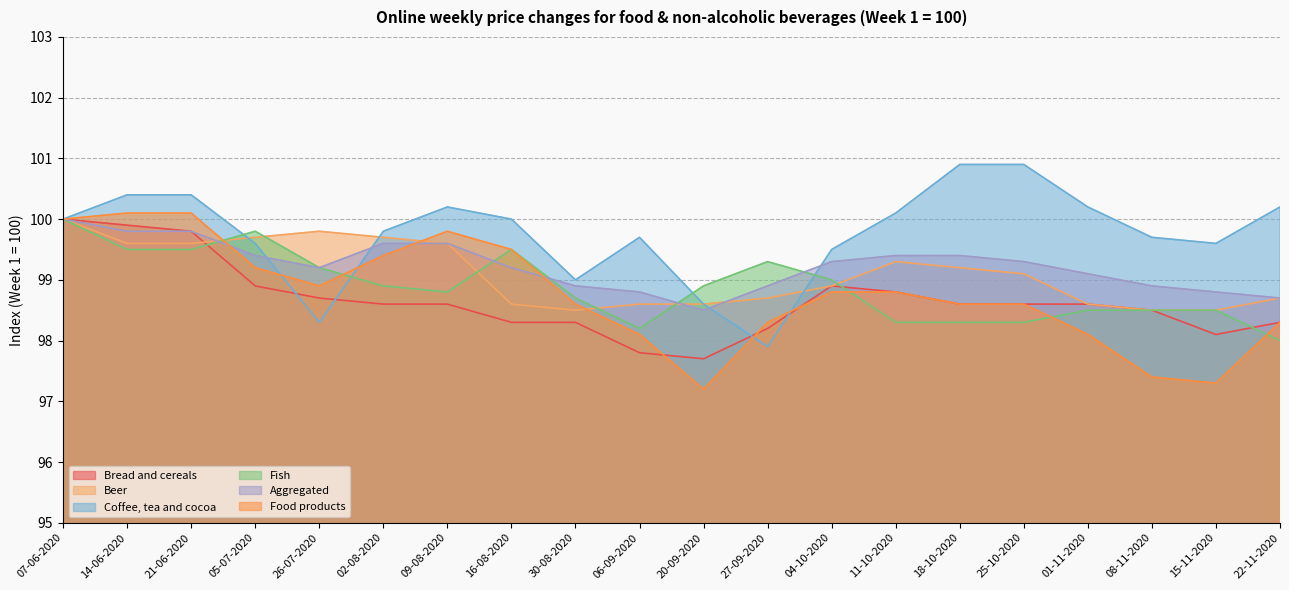

Between 09-08-2020 and 16-08-2020, which series saw the biggest shift?

Beer